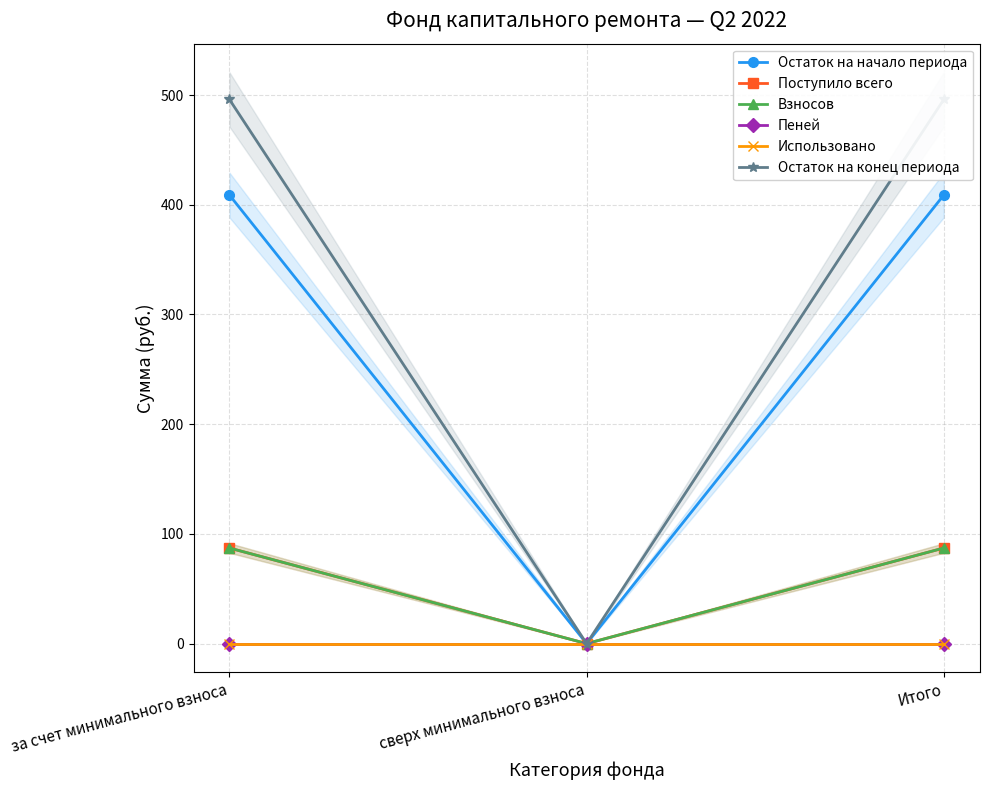

Is the value of Остаток на начало периода at Итого greater than the value of Остаток на конец периода at за счет минимального взноса?

No